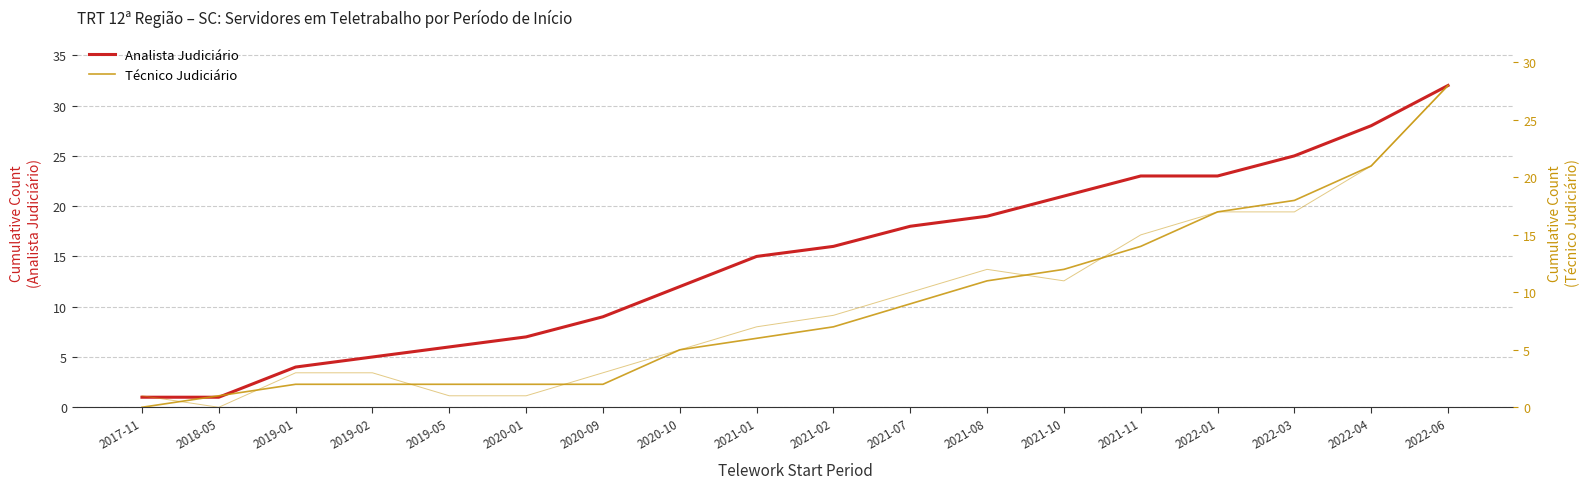

True or false: Técnico Judiciário and Analista Judiciário cross at least once.

False